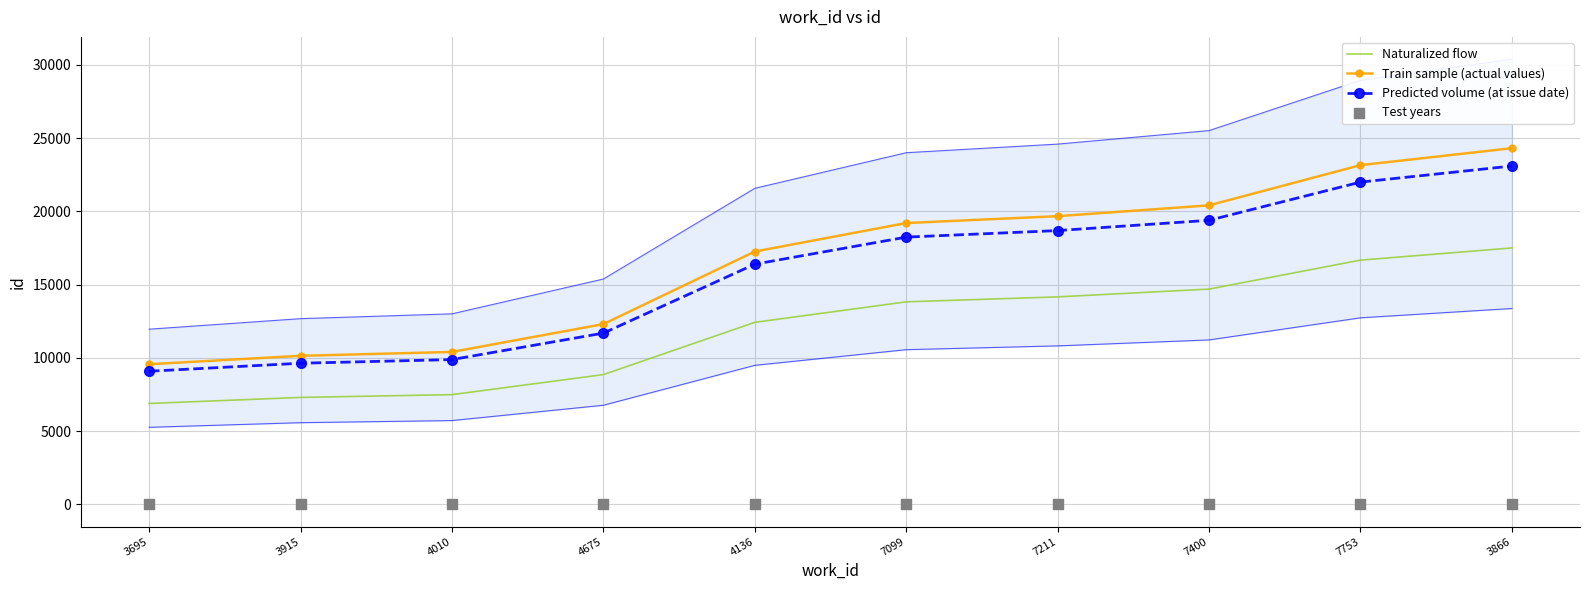

Which series has the largest total across all categories?

Train sample (actual values)